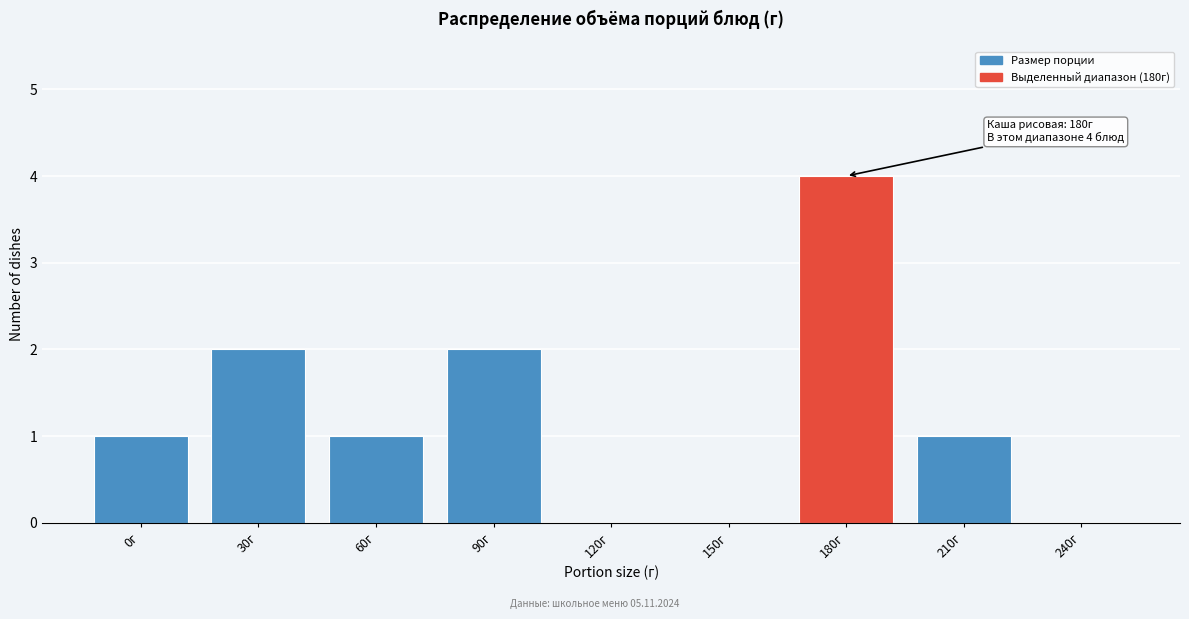

Reading left to right, what are all the values shown in this chart?

0г=1	30г=2	60г=1	90г=2	120г=0	150г=0	180г=4	210г=1	240г=0